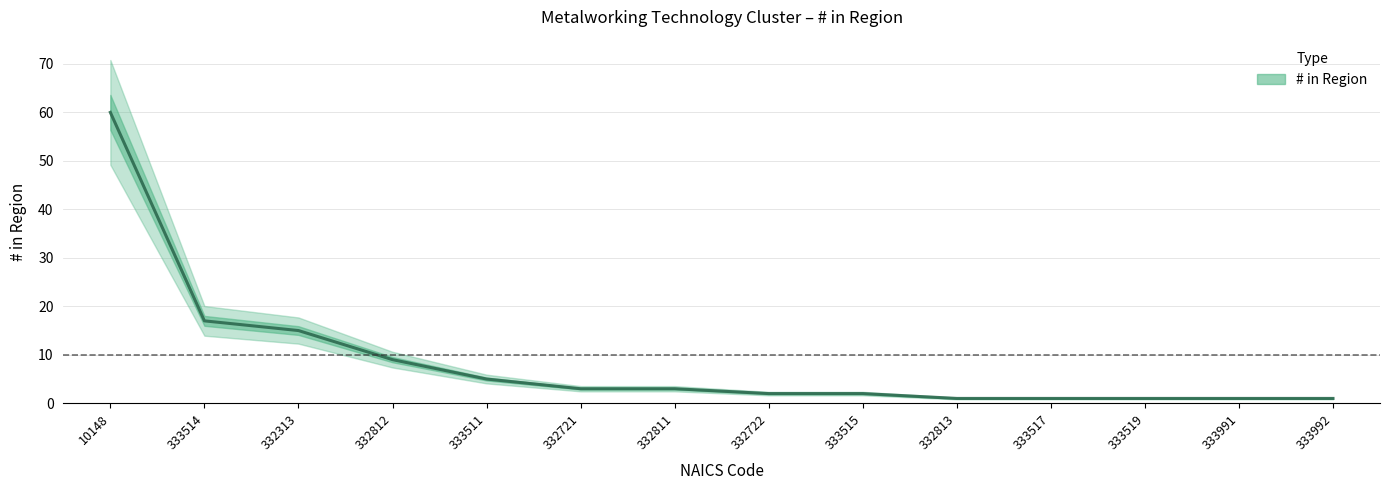

Reading left to right, extract all data points from this chart.

10148=60	333514=17	332313=15	332812=9	333511=5	332721=3	332811=3	332722=2	333515=2	332813=1	333517=1	333519=1	333991=1	333992=1